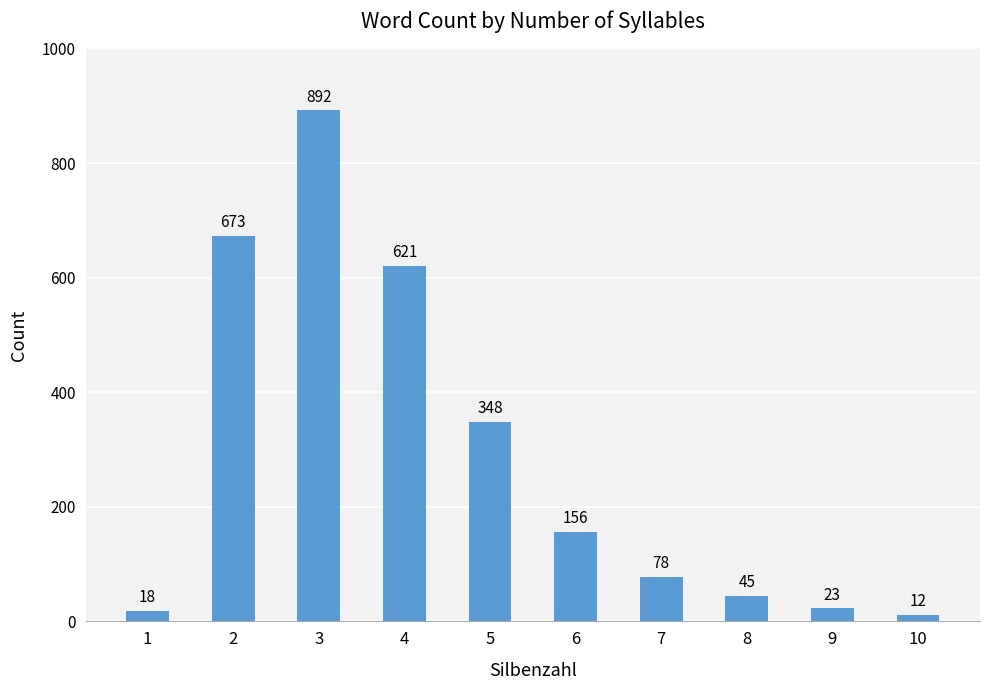

Reading left to right, list all the values displayed in this chart.

18	673	892	621	348	156	78	45	23	12